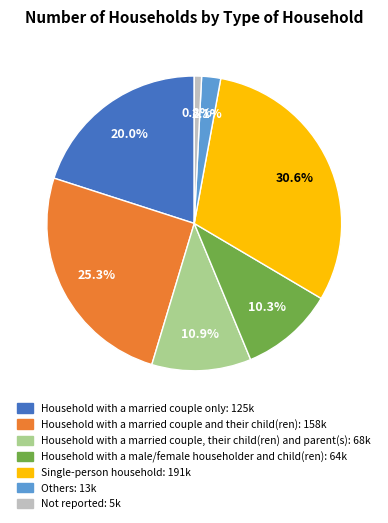

Does Single-person household account for over 50% of the chart?

No